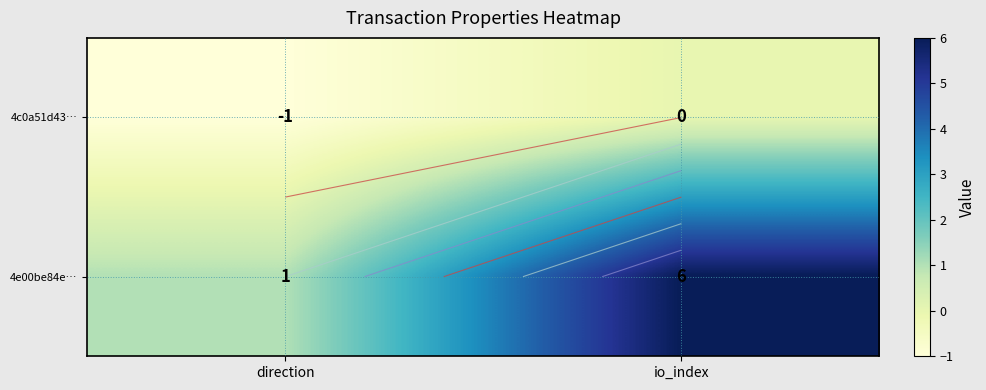

How many 4e00be84e… values are between 1 and 6?

2